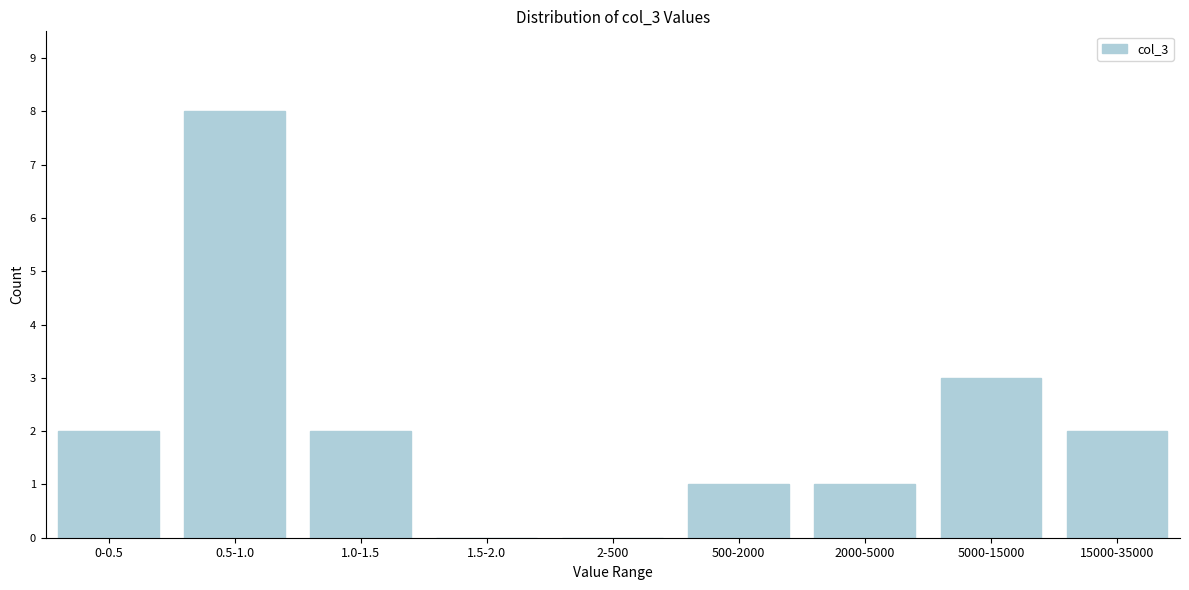

Reading left to right, extract all data points from this chart.

0-0.5=2	0.5-1.0=8	1.0-1.5=2	1.5-2.0=0	2-500=0	500-2000=1	2000-5000=1	5000-15000=3	15000-35000=2